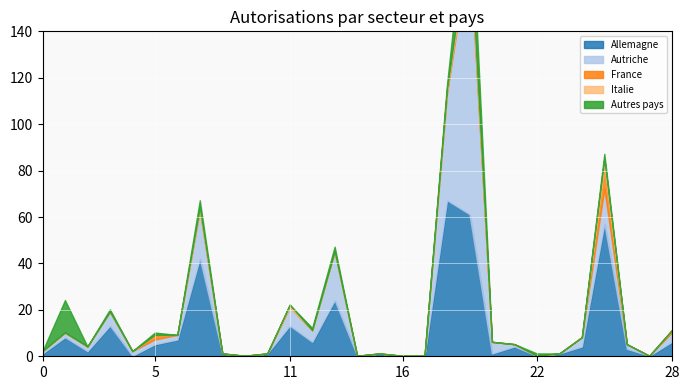

Does the chart display data point markers on the line(s)?

No